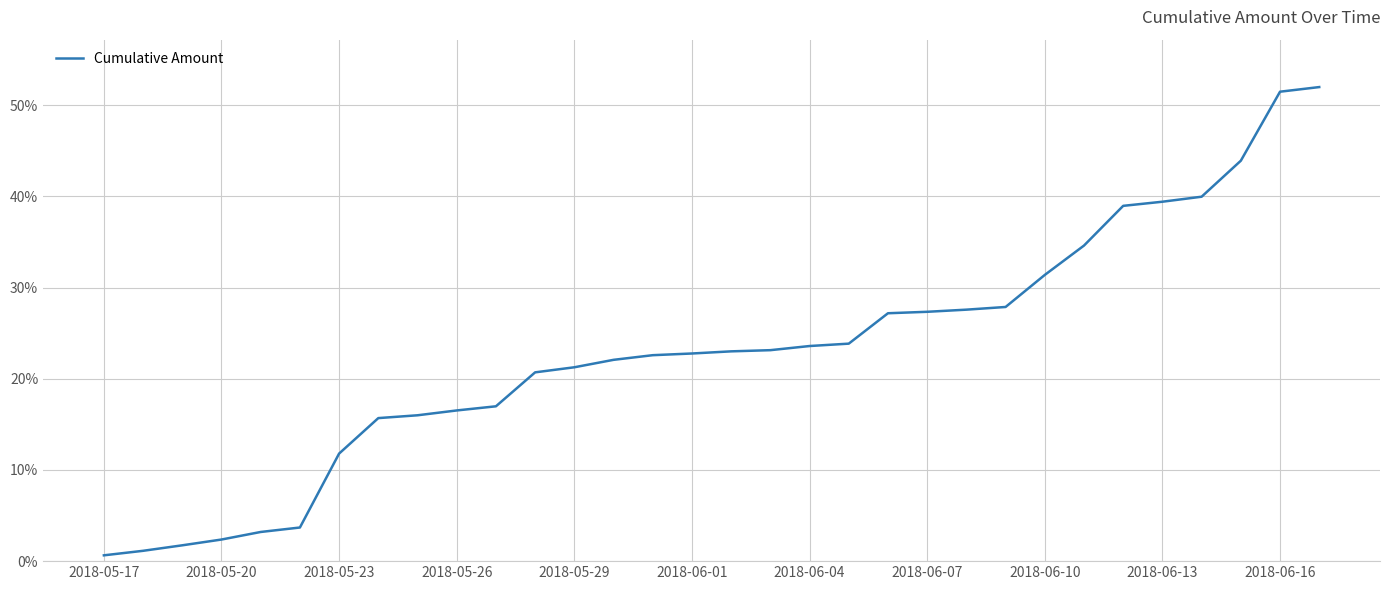

What is the difference between the maximum and minimum values?

51.4